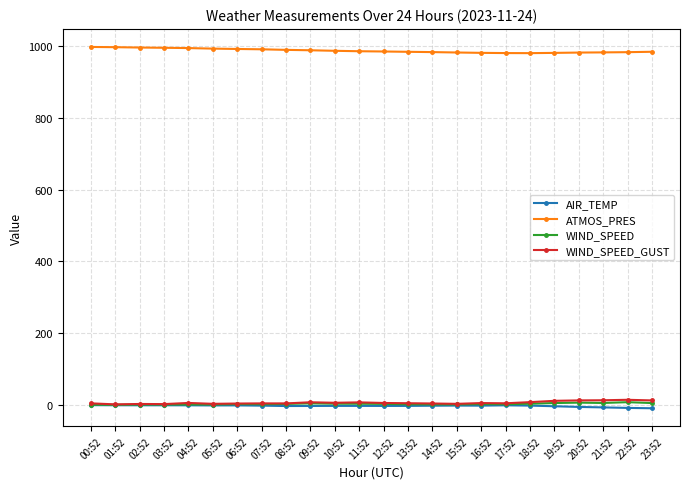

True or false: ATMOS_PRES and AIR_TEMP cross at least once.

False